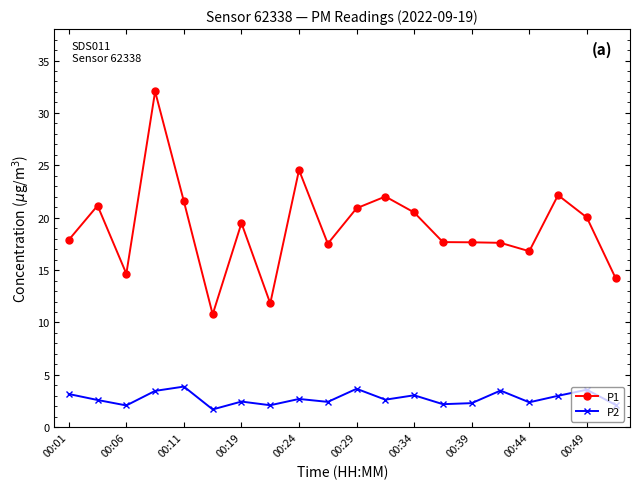

What is the sum of all P1 values?

381.0